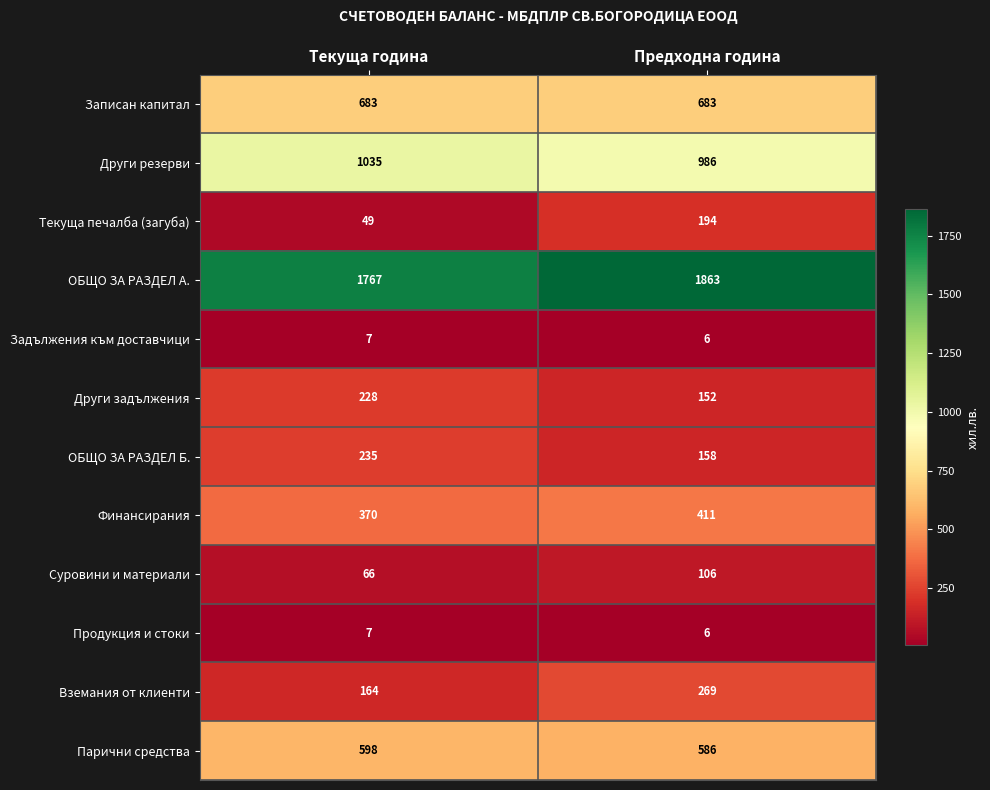

What value does the Финансирания series have at Текуща година?

370